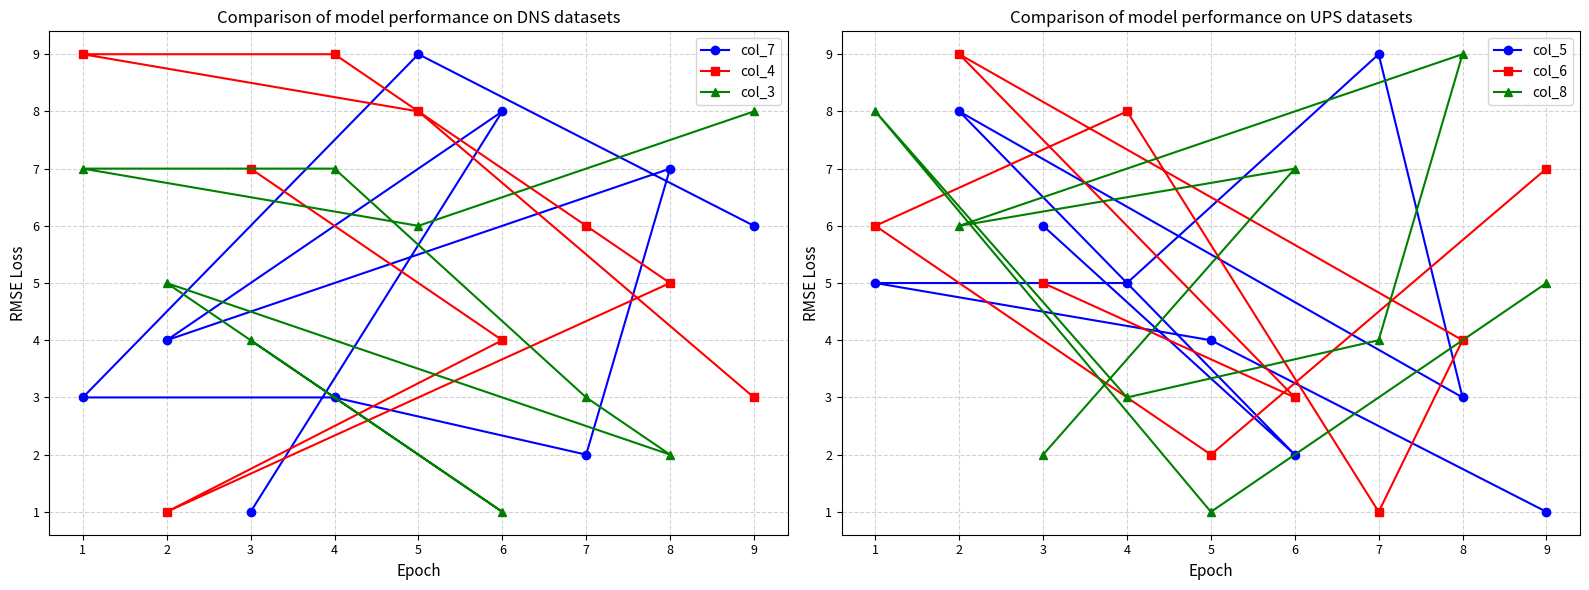

Reading left to right, extract all data points from this chart.

col_7: 1=3	2=4	3=1	4=3	5=9	6=8	7=2	8=7	9=6
col_4: 1=9	2=1	3=7	4=9	5=8	6=4	7=6	8=5	9=3
col_3: 1=7	2=5	3=4	4=7	5=6	6=1	7=3	8=2	9=8
col_5: 1=5	2=8	3=6	4=5	5=4	6=2	7=9	8=3	9=1
col_6: 1=6	2=9	3=5	4=8	5=2	6=3	7=1	8=4	9=7
col_8: 1=8	2=6	3=2	4=3	5=1	6=7	7=4	8=9	9=5